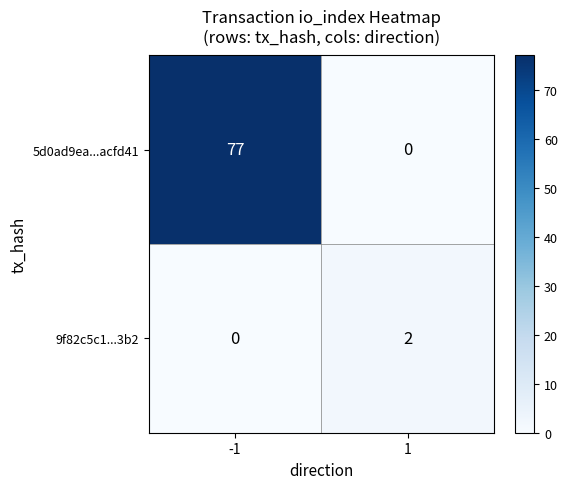

Reading left to right, what are all the values shown in this chart?

5d0ad9ea...acfd41: 77	0
9f82c5c1...3b2: 0	2